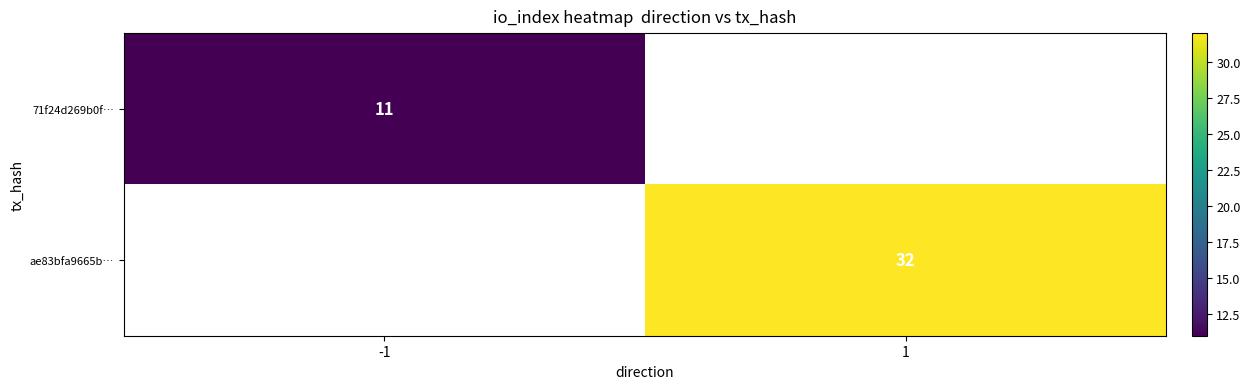

The 71f24d269b0f… series shows 3.7 at -1. True or false?

False